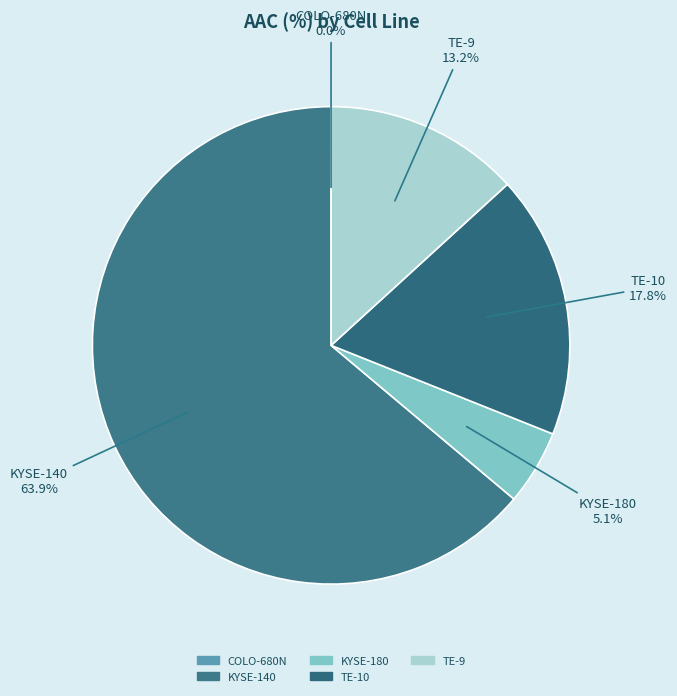

Combined, what portion of the pie is KYSE-140 and TE-9?

77.1%